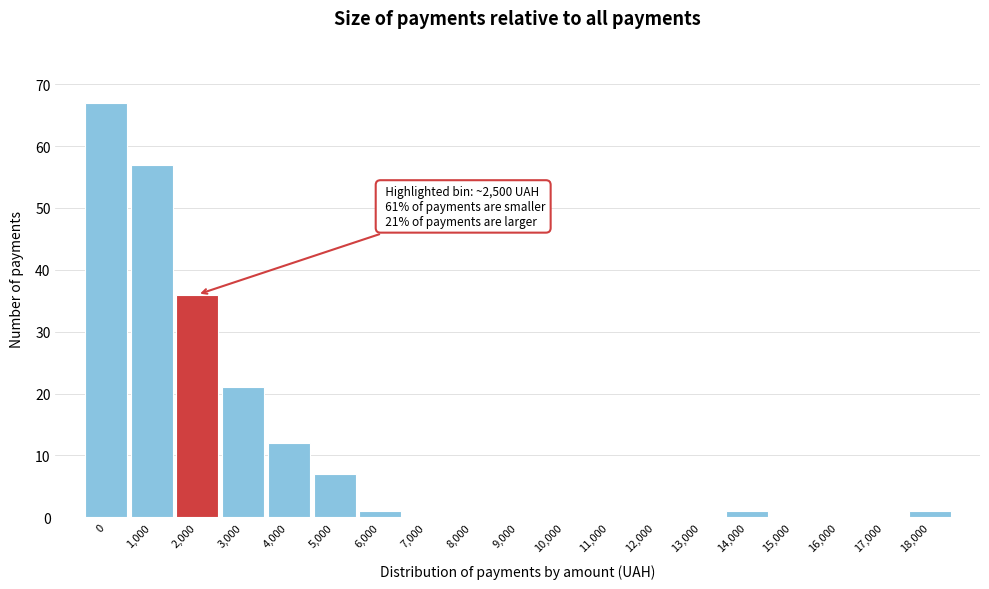

Reading left to right, transcribe all the data shown in this chart.

0=67	1,000=57	2,000=36	3,000=21	4,000=12	5,000=7	6,000=1	7,000=0	8,000=0	9,000=0	10,000=0	11,000=0	12,000=0	13,000=0	14,000=1	15,000=0	16,000=0	17,000=0	18,000=1